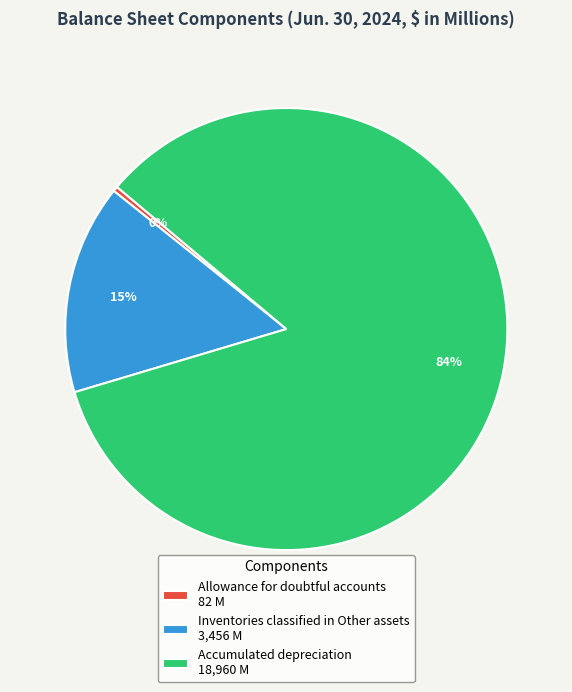

Combined, do Inventories classified in Other assets 3,456 M and Accumulated depreciation 18,960 M account for over 50%?

Yes